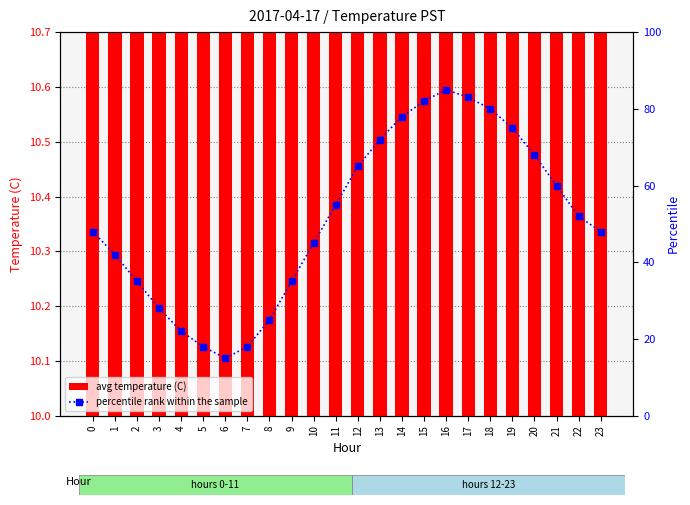

Rank the series by their average value, from lowest to highest.

avg temperature (C), percentile rank within the sample